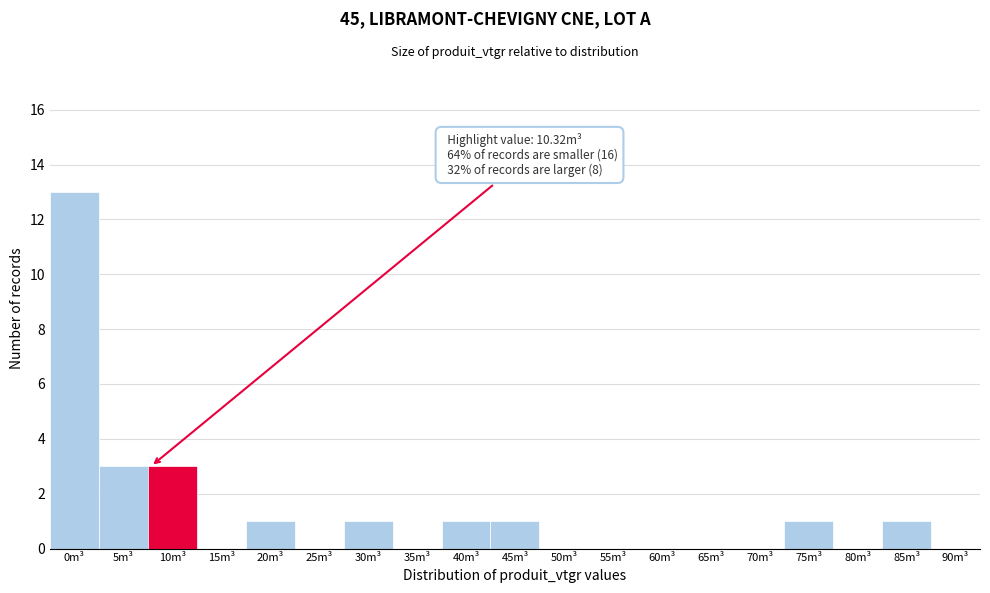

Reading left to right, list all the values displayed in this chart.

0m³=13	5m³=3	10m³=3	15m³=0	20m³=1	25m³=0	30m³=1	35m³=0	40m³=1	45m³=1	50m³=0	55m³=0	60m³=0	65m³=0	70m³=0	75m³=1	80m³=0	85m³=1	90m³=0